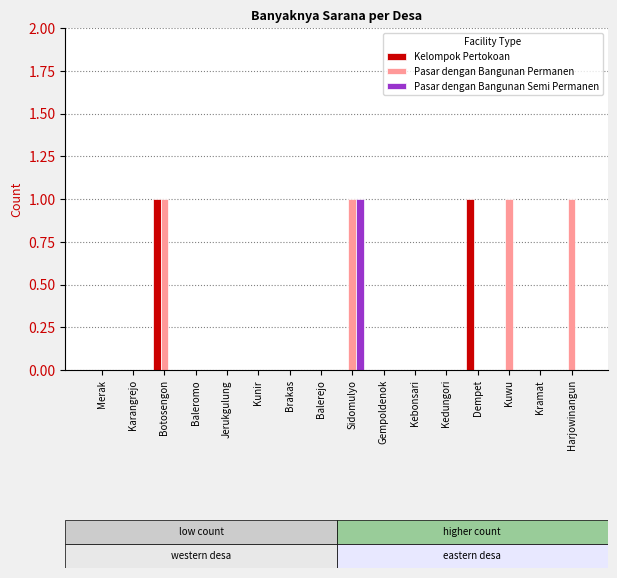

Which series has the largest total across all categories?

Pasar dengan Bangunan Permanen